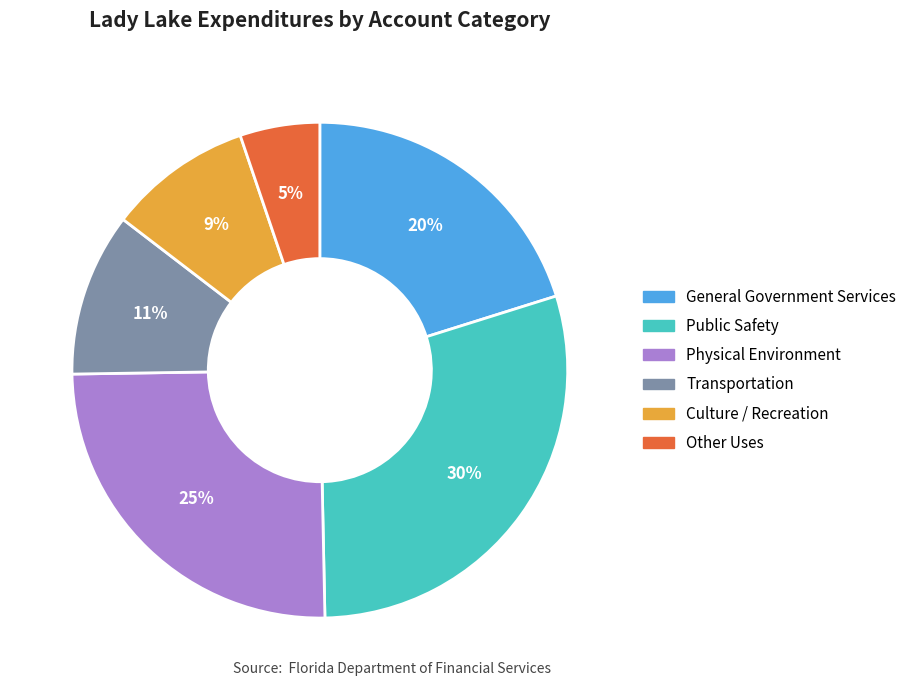

How many segments does this pie chart have?

6